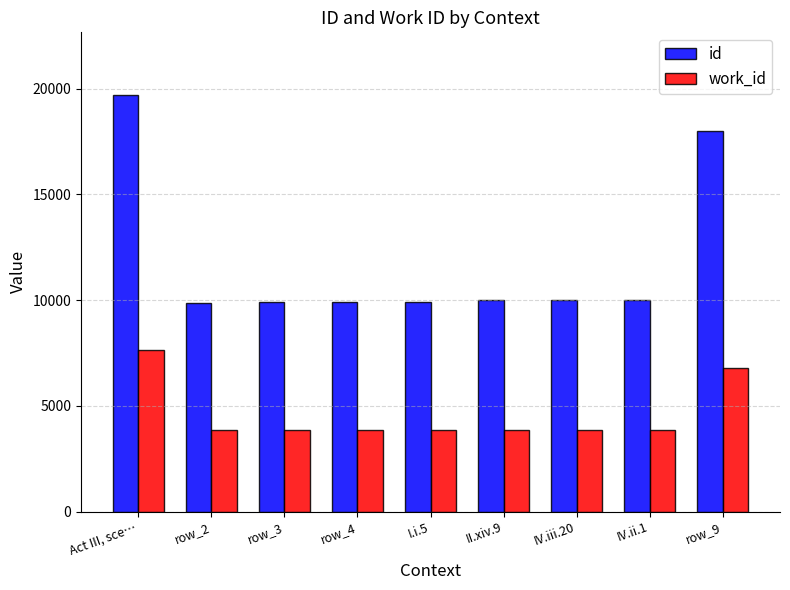

What is the average value of the work_id series?

4603